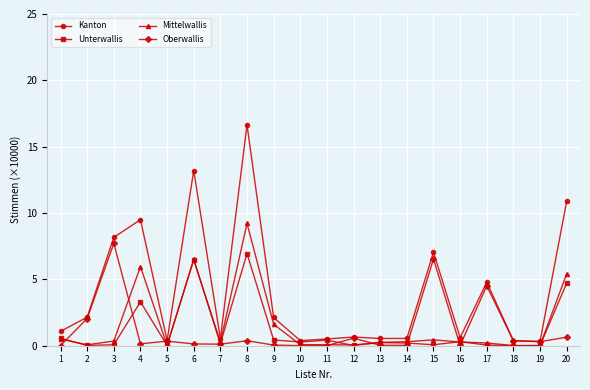

Is it true that Mittelwallis equals 6.5 at 6?

True